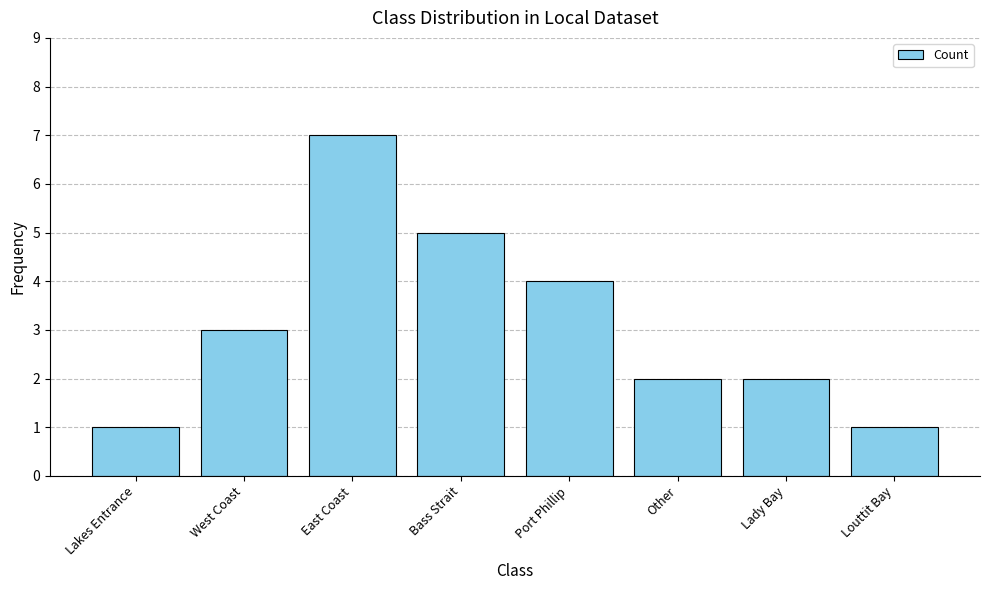

Reading right to left, extract all data points from this chart.

Louttit Bay=1	Lady Bay=2	Other=2	Port Phillip=4	Bass Strait=5	East Coast=7	West Coast=3	Lakes Entrance=1